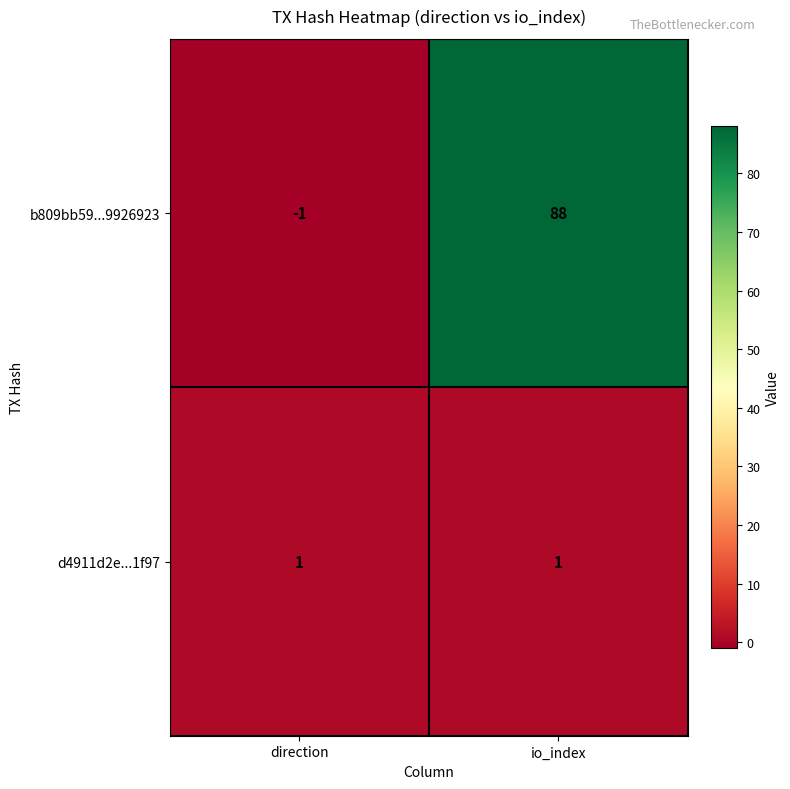

At which category does the chart reach its peak across all series?

io_index